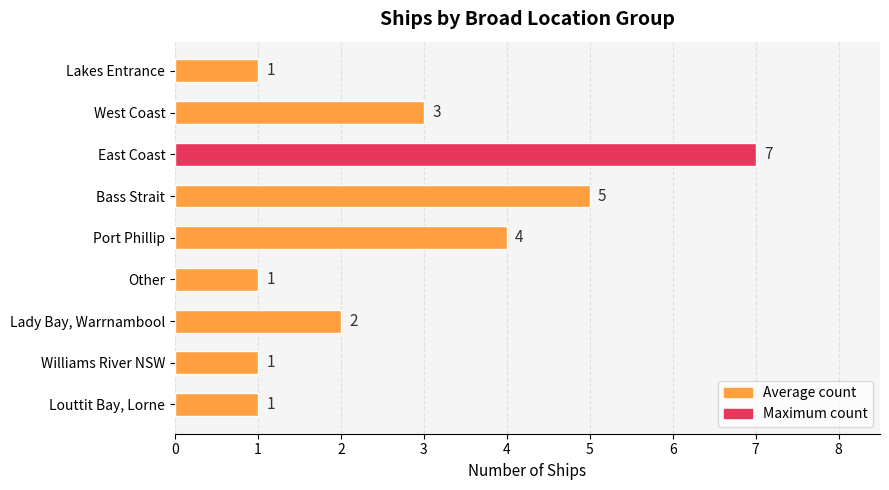

Between Louttit Bay, Lorne and East Coast, which is larger?

East Coast